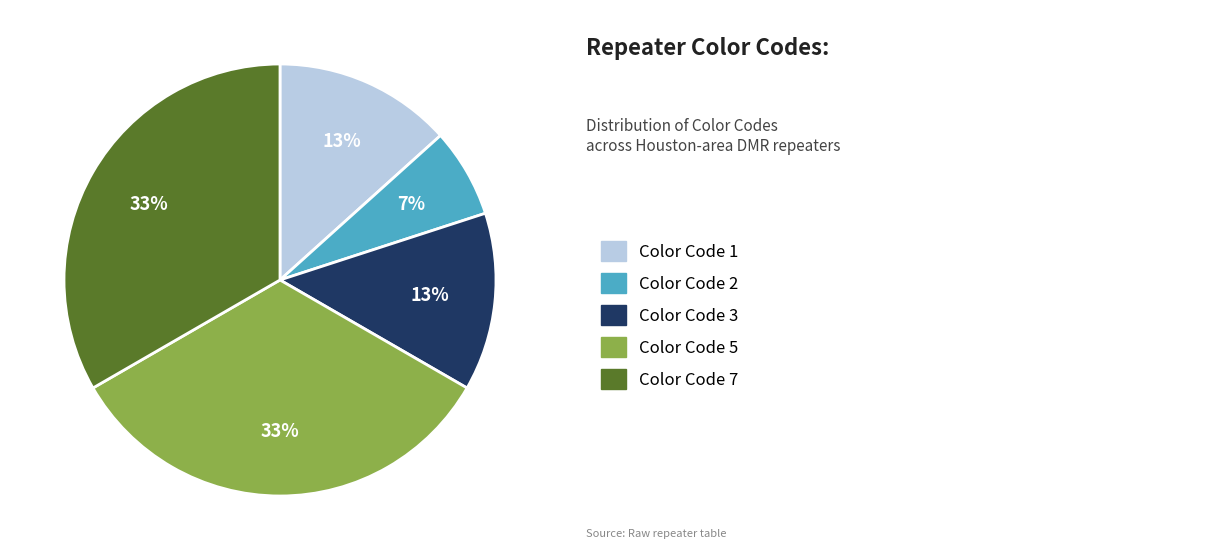

To the nearest percent, what is the average slice percentage?

20%